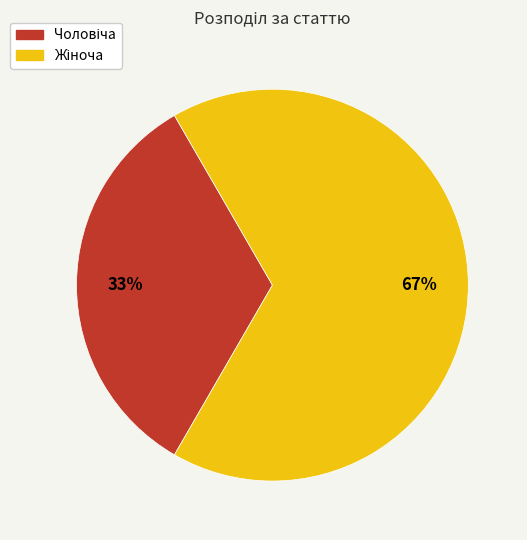

To the nearest percent, what is the average slice percentage?

50%